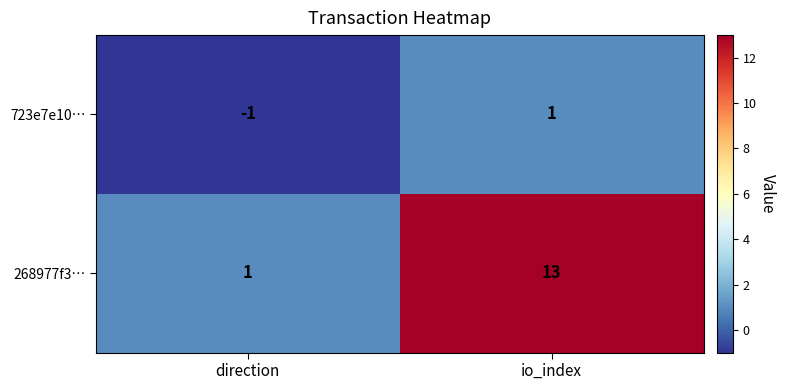

Reading right to left, extract all data points from this chart.

723e7e10…: io_index=1	direction=-1
268977f3…: io_index=13	direction=1